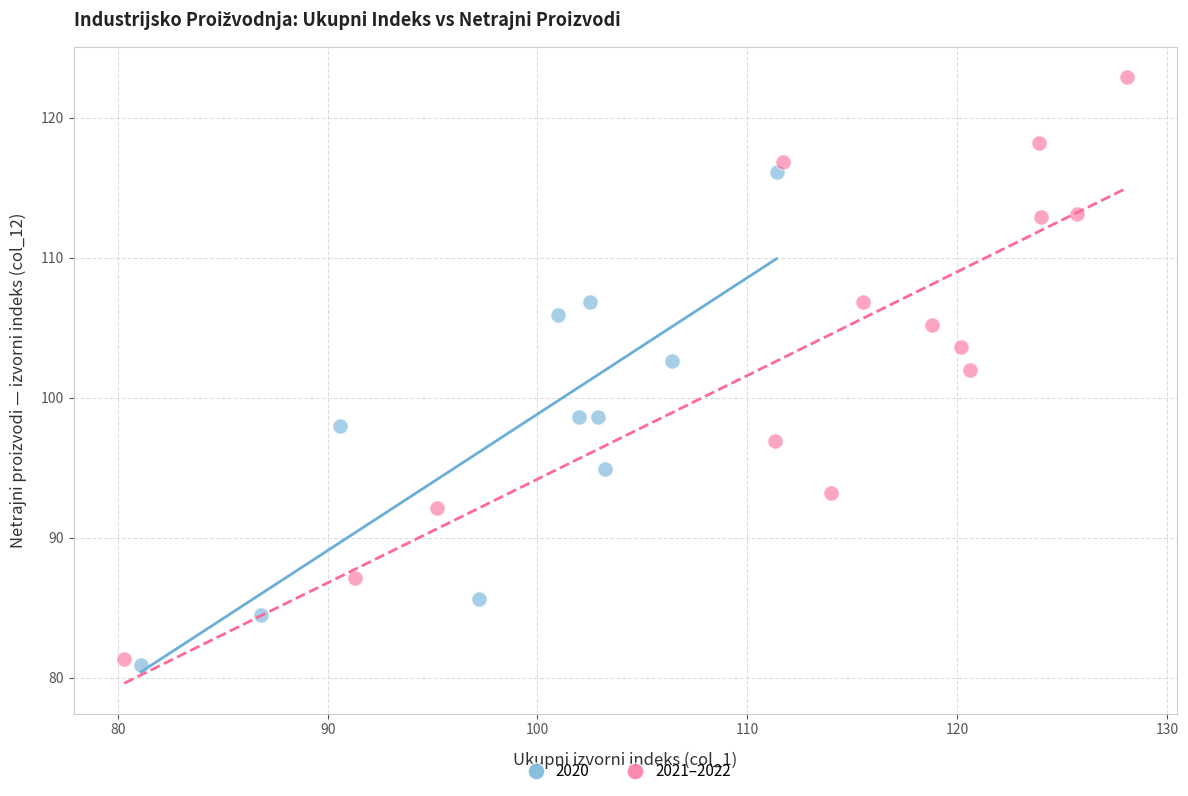

Which series has the widest spread of Y values?

2021–2022